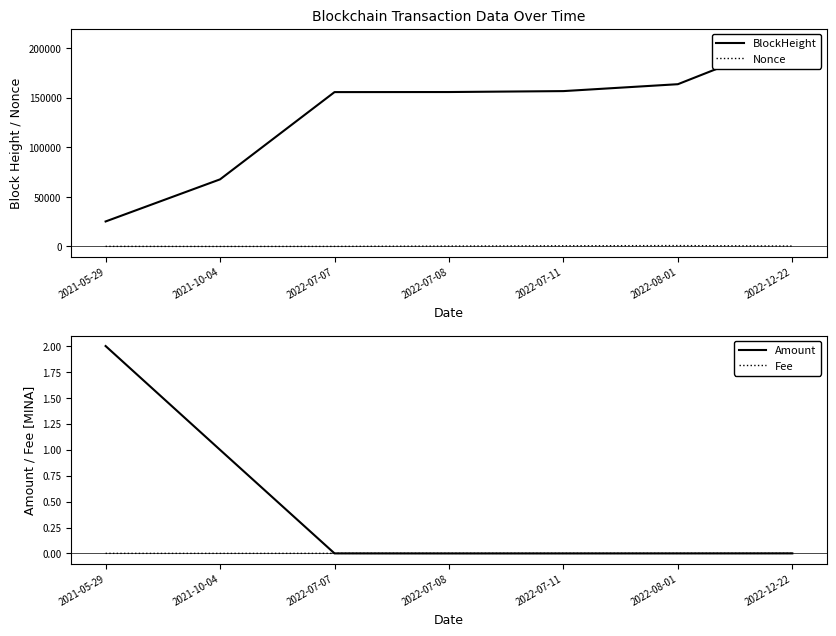

How many interior local valleys does the Fee series have?

1